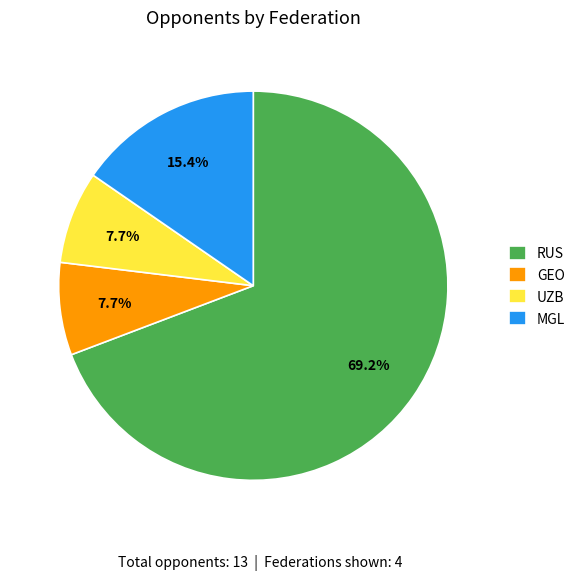

True or false: UZB accounts for 1% of the total.

False